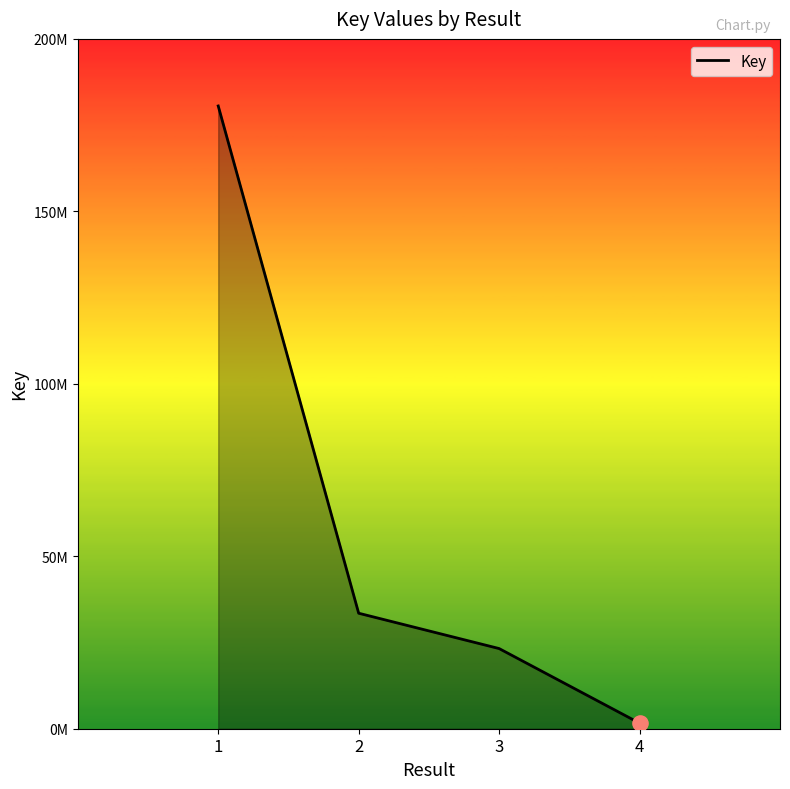

Between 1 and 3, which is larger?

1